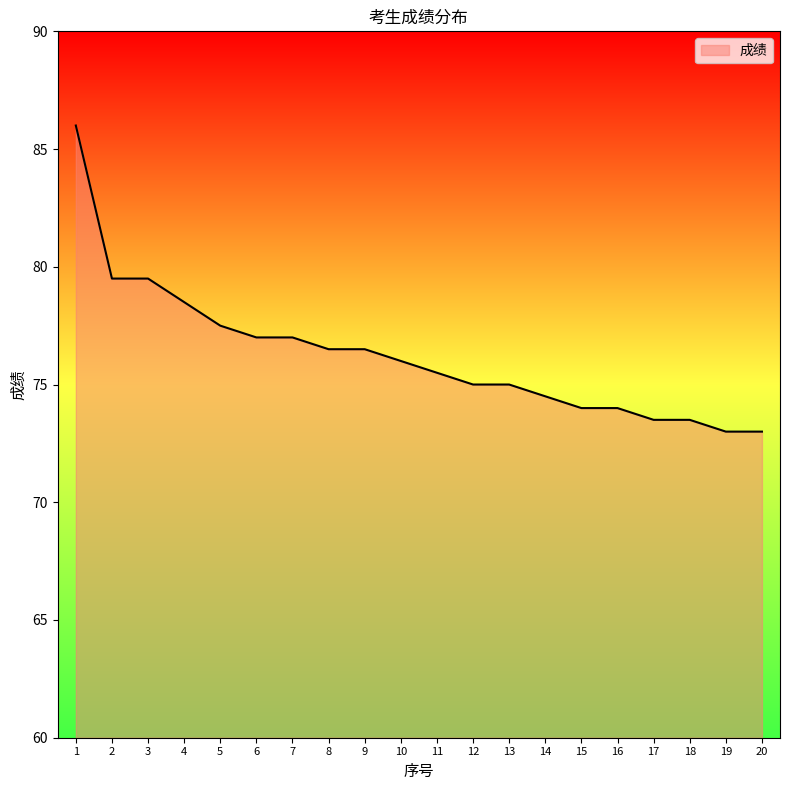

Does the chart display data point markers on the line(s)?

No